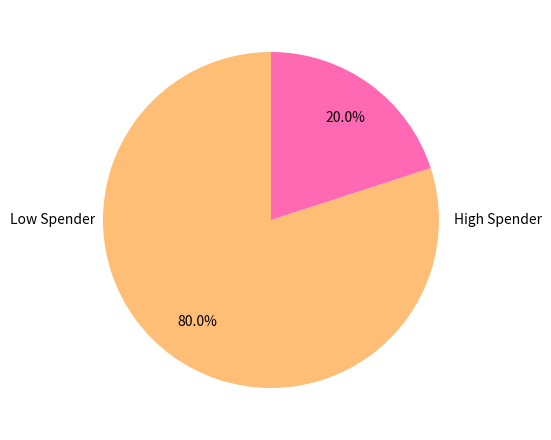

How many segments does this pie chart have?

2